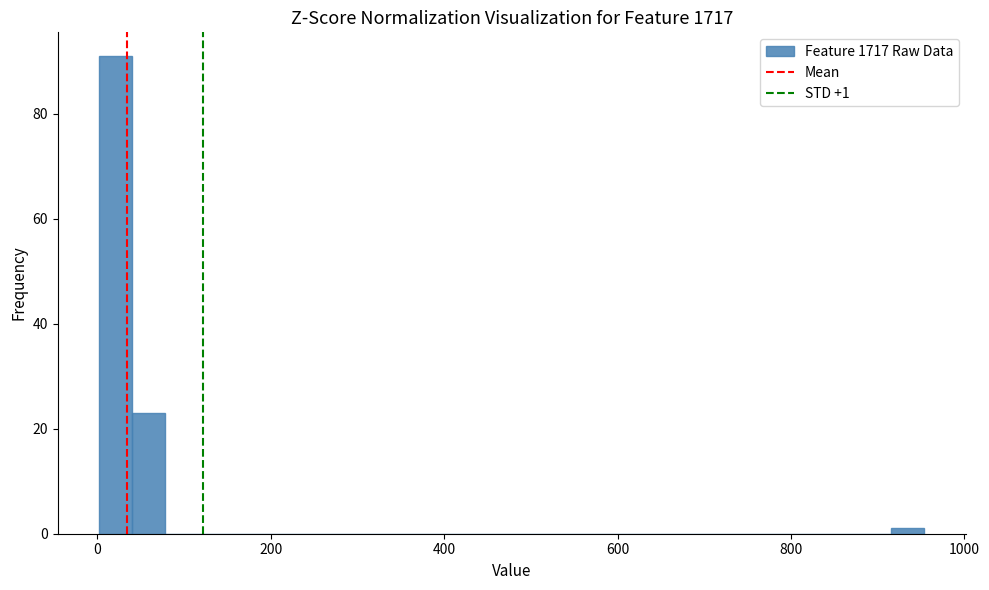

Read against the x-axis, roughly where is the centre of the tallest bar?

20